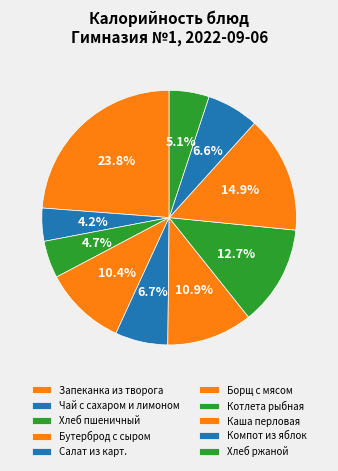

How many segments does this pie chart have?

10